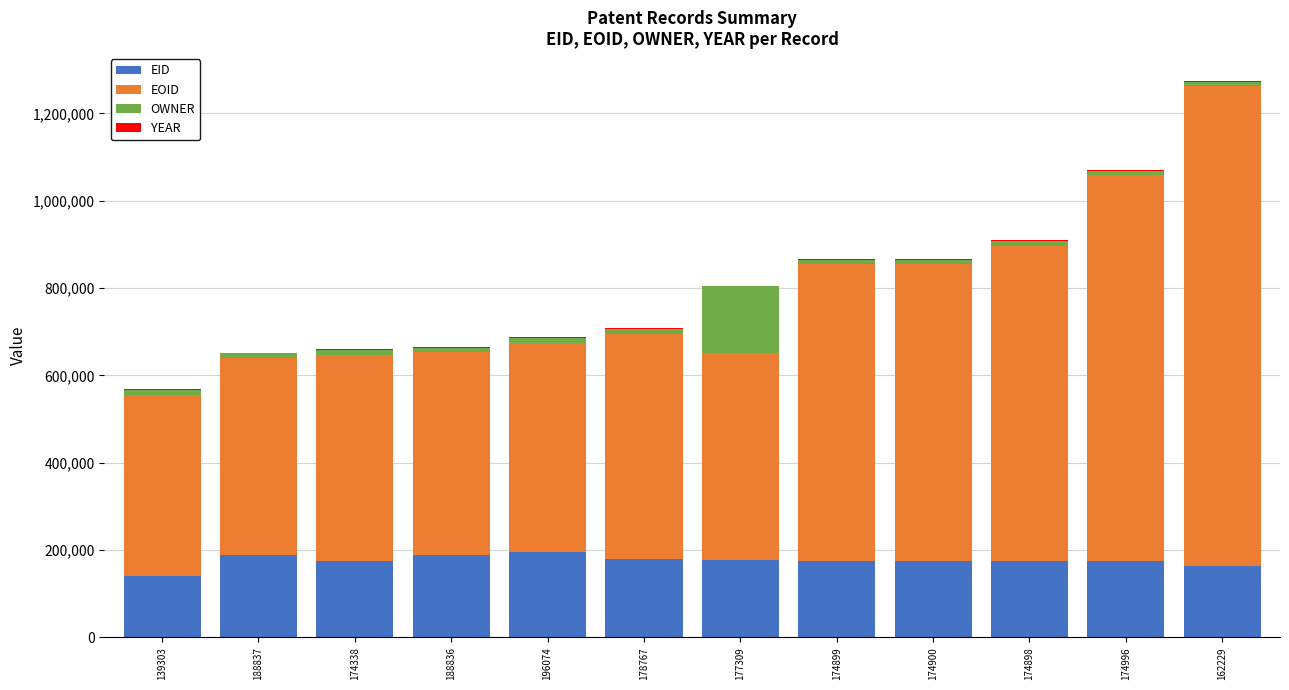

At which category is the sum across all series the highest?

162229